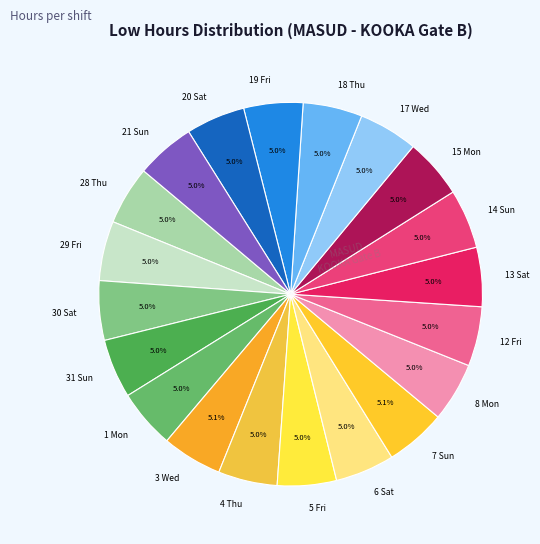

To the nearest percent, what percentage of the pie is 19 Fri?

5%